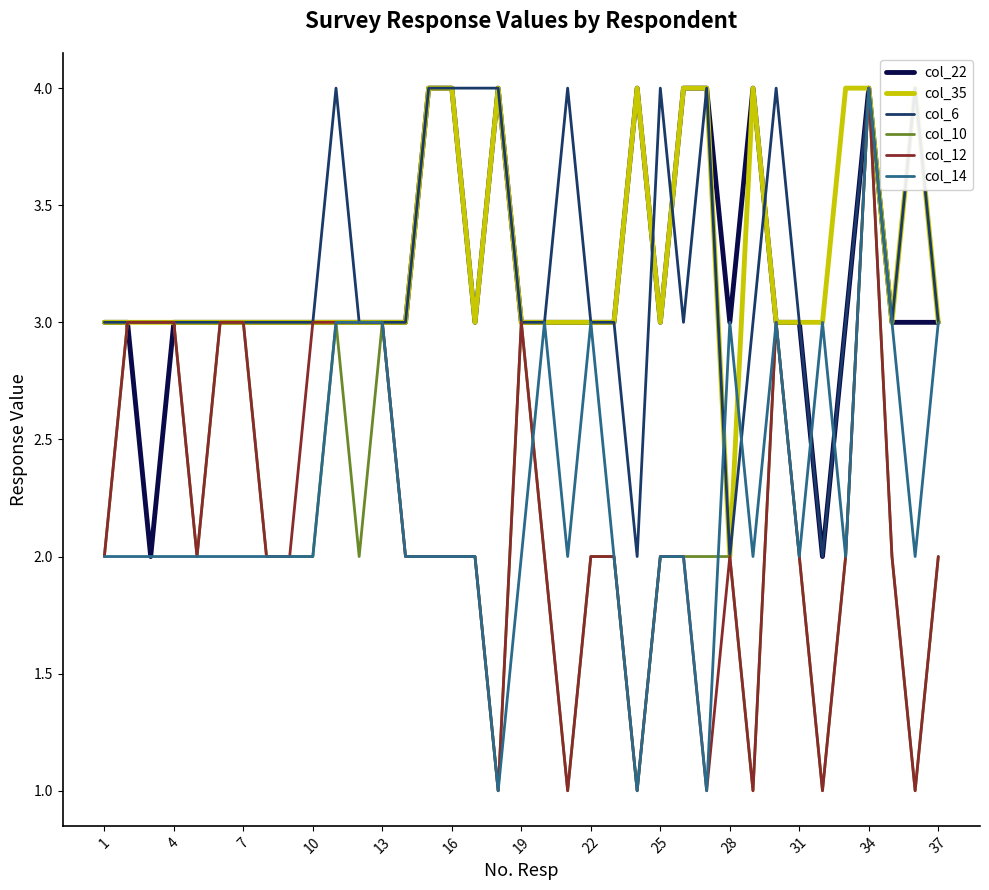

Which category has the highest value in the col_10 series?

34